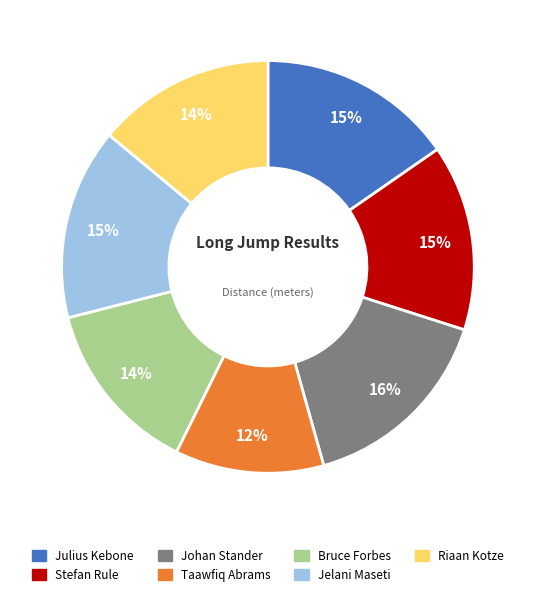

Which category has the smallest portion of the pie?

Taawfiq Abrams